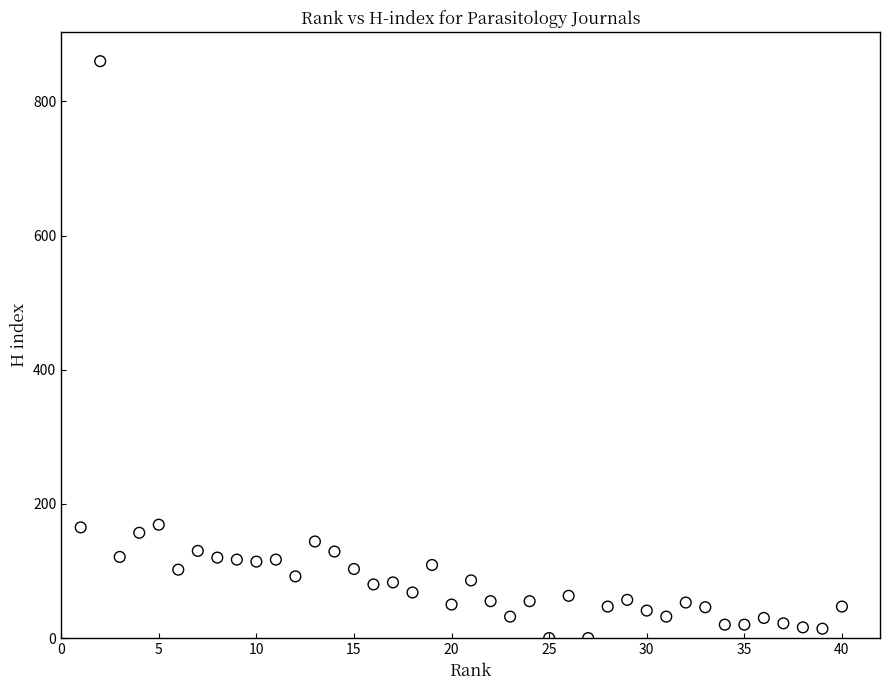

What is the range of Y values (max minus min)?

860